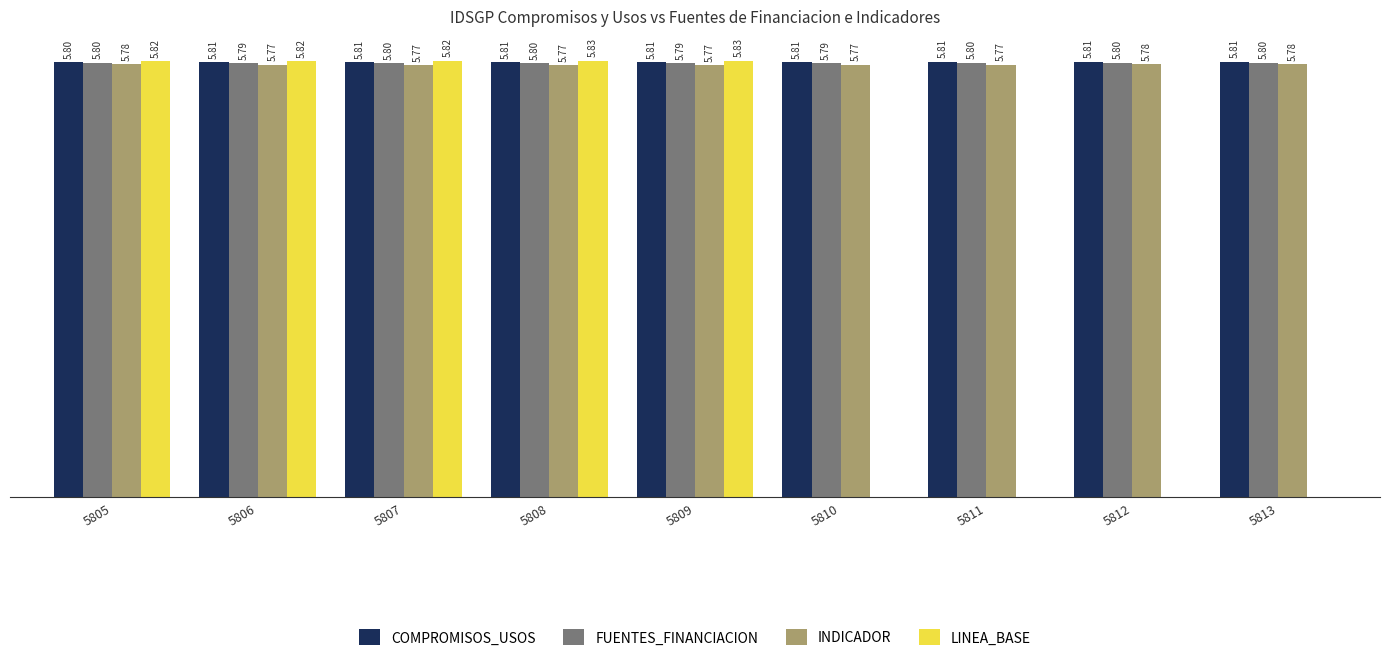

Which series has the largest total across all categories?

COMPROMISOS_USOS